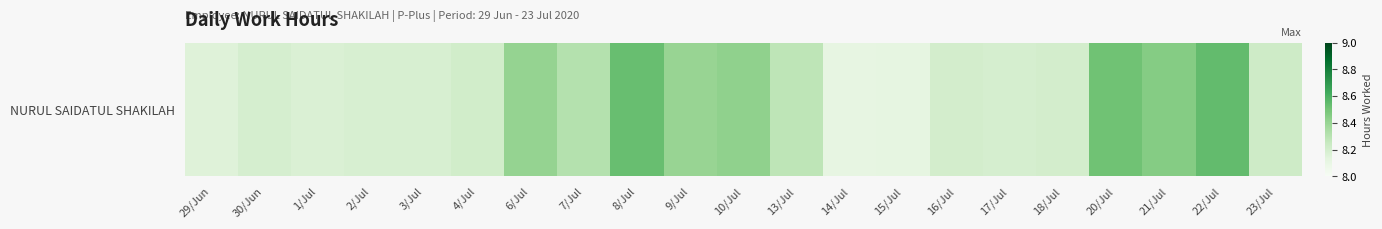

Rank the categories by value from lowest to highest.

14/Jul, 15/Jul, 29/Jun, 1/Jul, 2/Jul, 3/Jul, 30/Jun, 17/Jul, 16/Jul, 18/Jul, 4/Jul, 23/Jul, 13/Jul, 7/Jul, 9/Jul, 6/Jul, 10/Jul, 21/Jul, 20/Jul, 8/Jul, 22/Jul